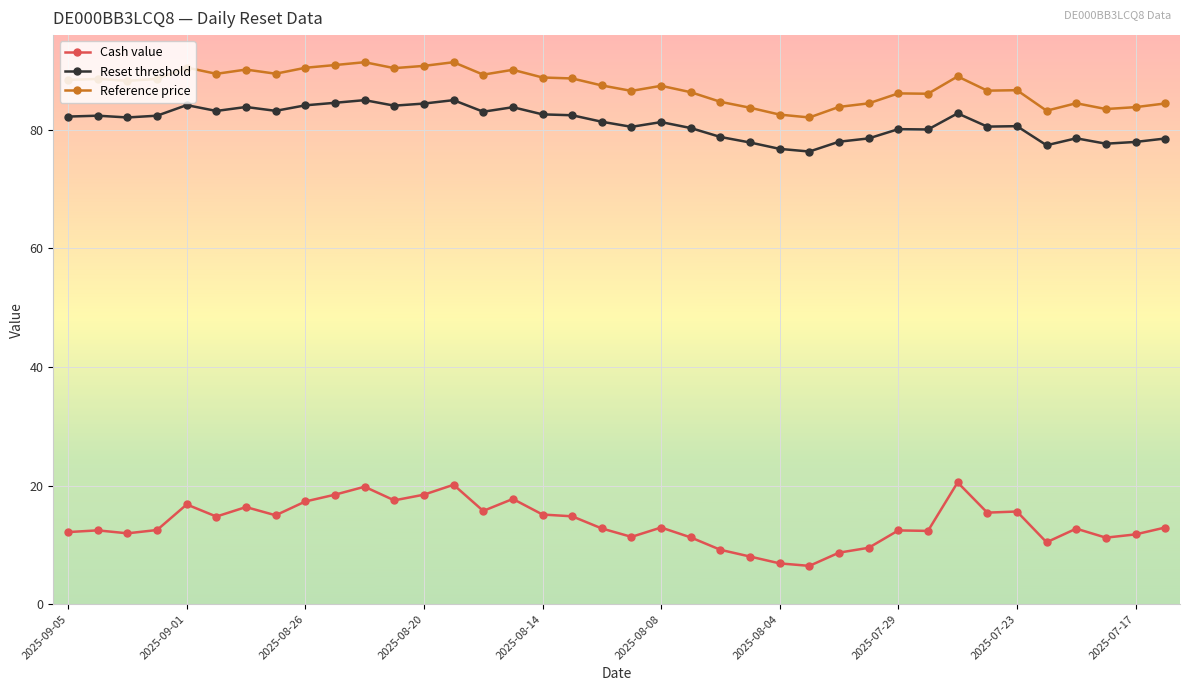

What is the value of the Reference price point at the 11th from the left?

91.4